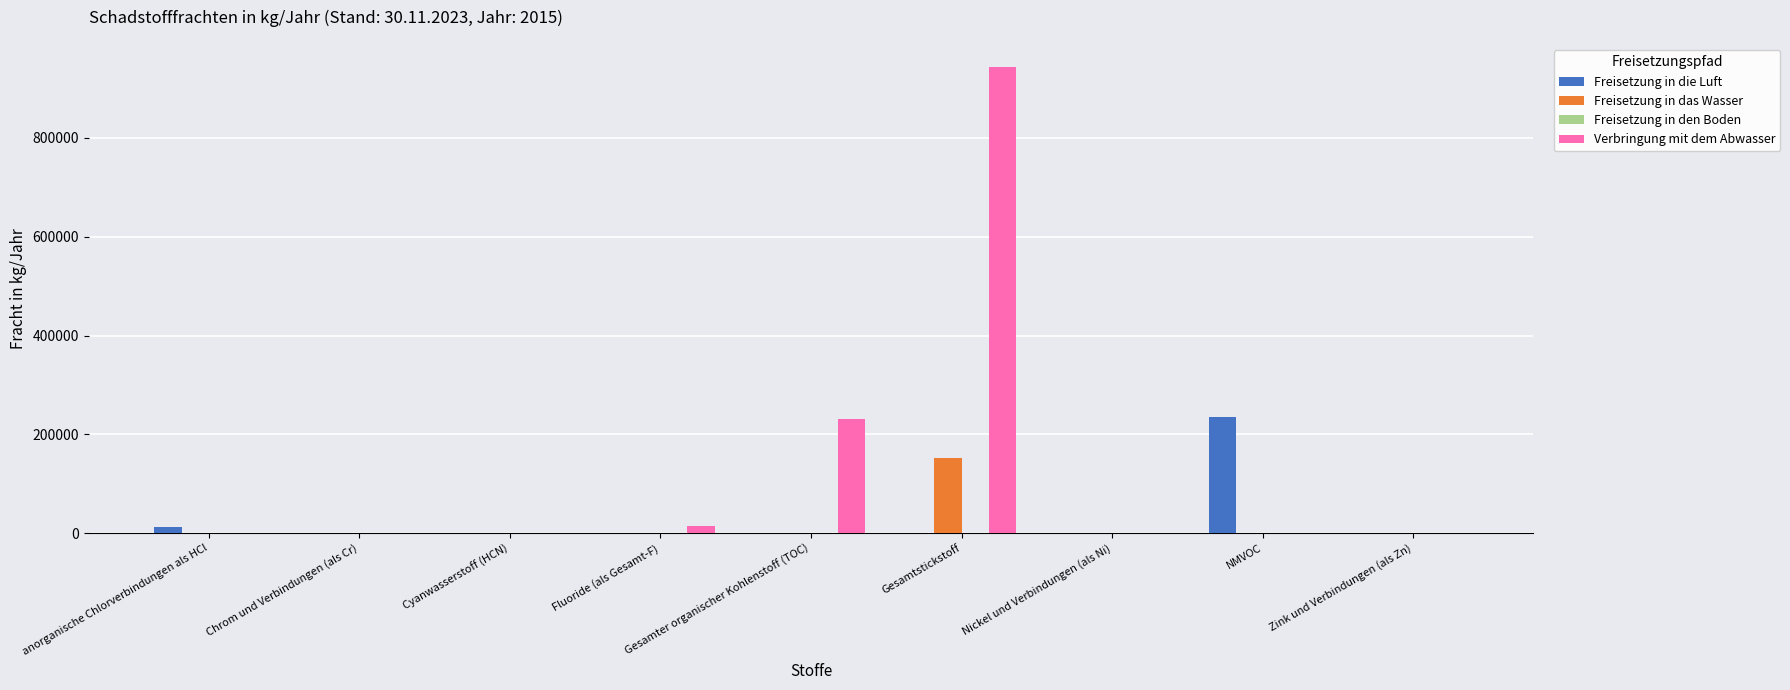

At which category is the sum across all series the highest?

Gesamtstickstoff